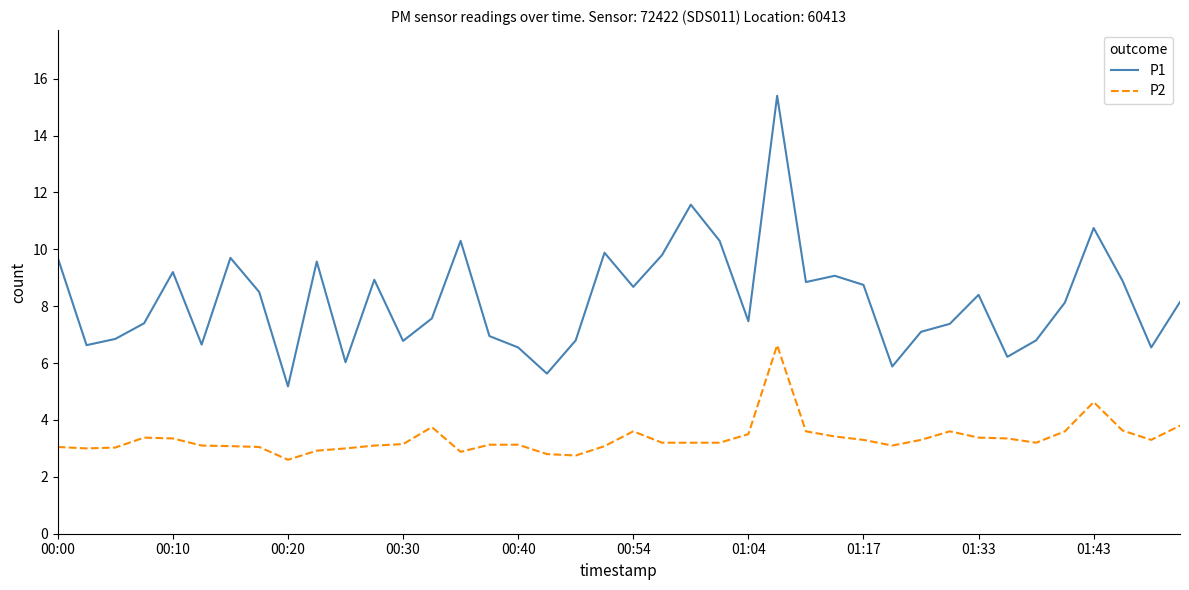

True or false: P2 and P1 intersect in this chart.

False